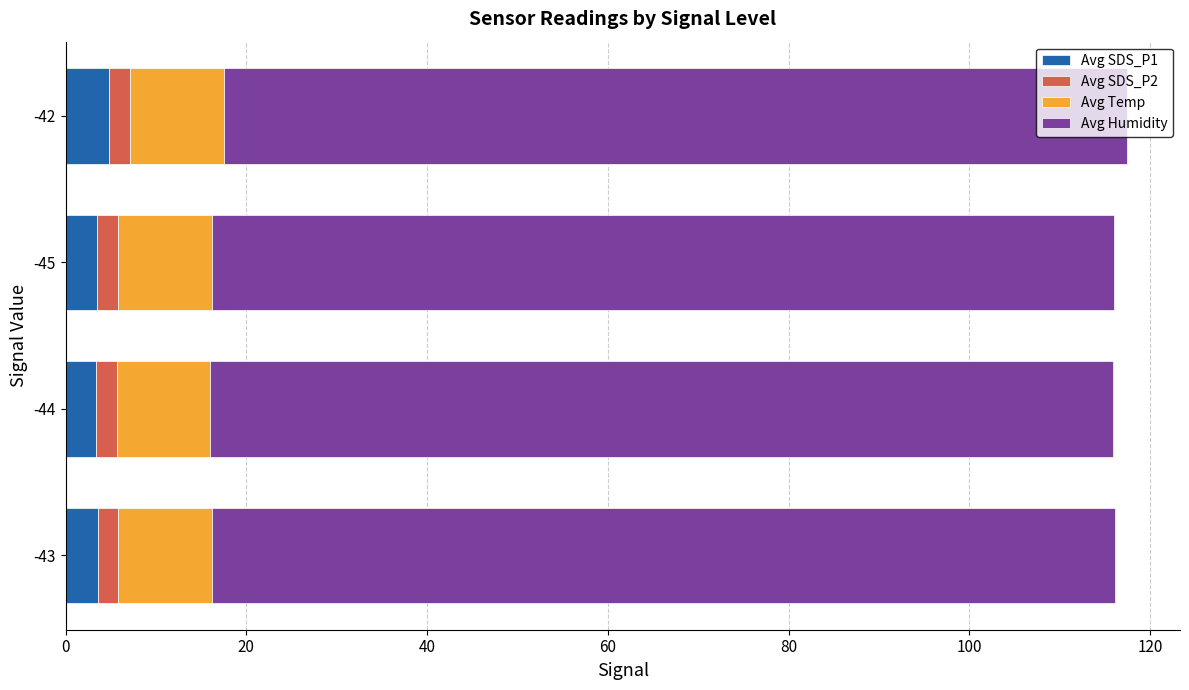

How many categories are shown in the chart?

4